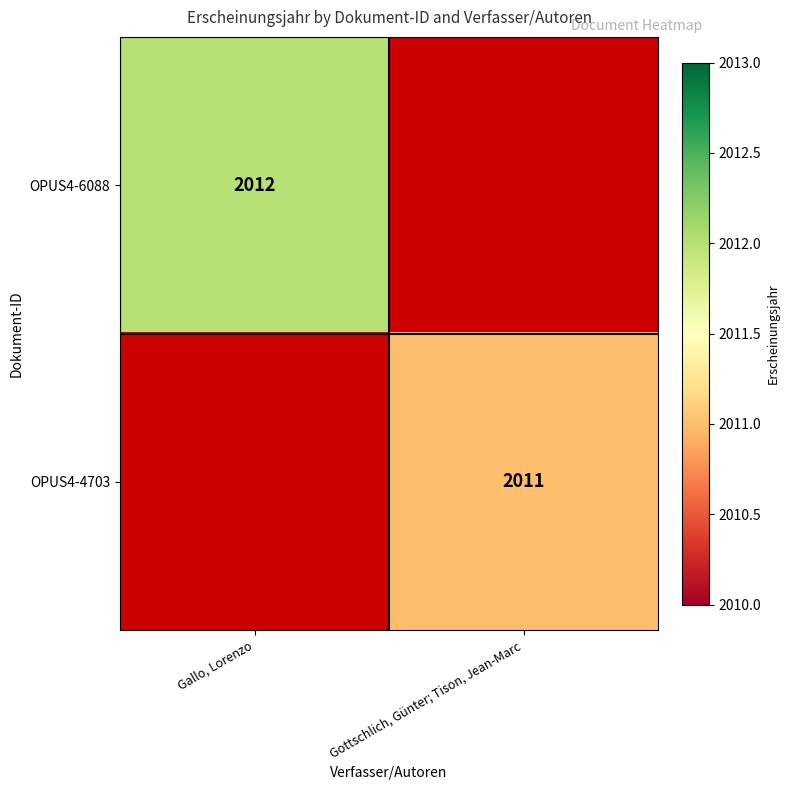

True or false: OPUS4-4703 has a value of 2755 at Gottschlich, Günter; Tison, Jean-Marc.

False